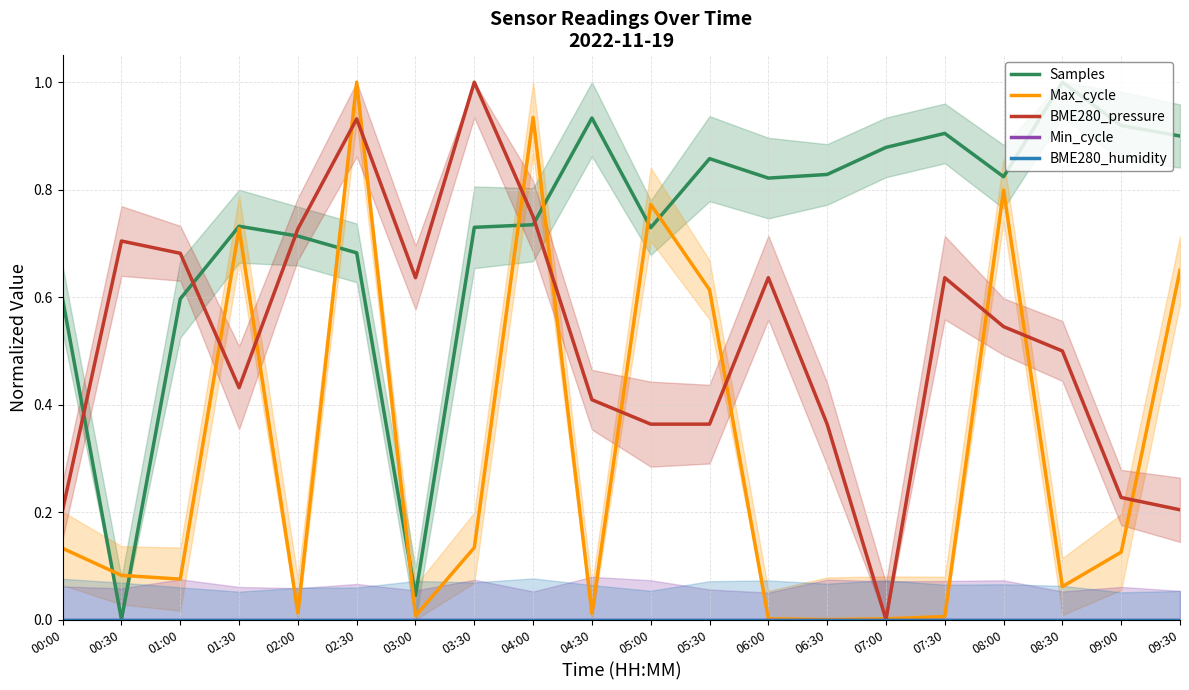

Rank the categories by Min_cycle value from lowest to highest.

00:00, 00:30, 01:00, 01:30, 02:00, 02:30, 03:00, 03:30, 04:00, 04:30, 05:00, 05:30, 06:00, 06:30, 07:00, 07:30, 08:00, 08:30, 09:00, 09:30